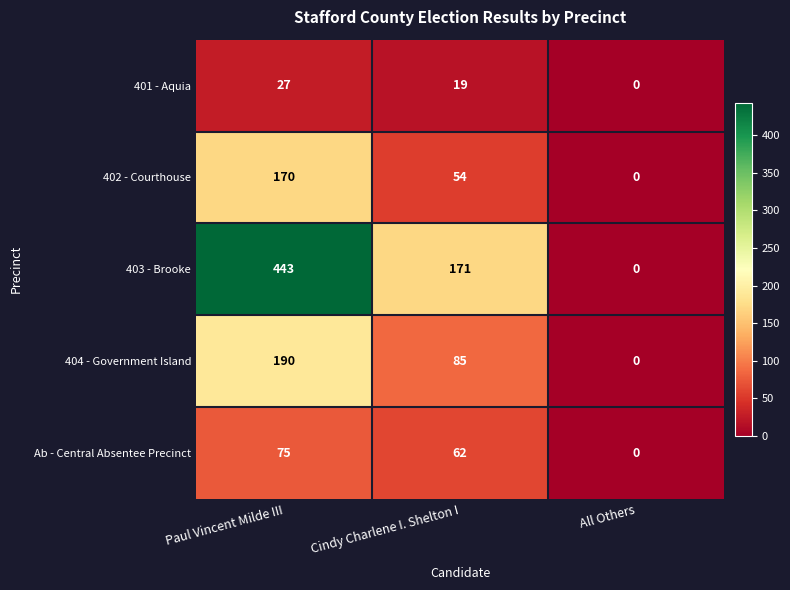

How many values in the 402 - Courthouse series are below 54?

1